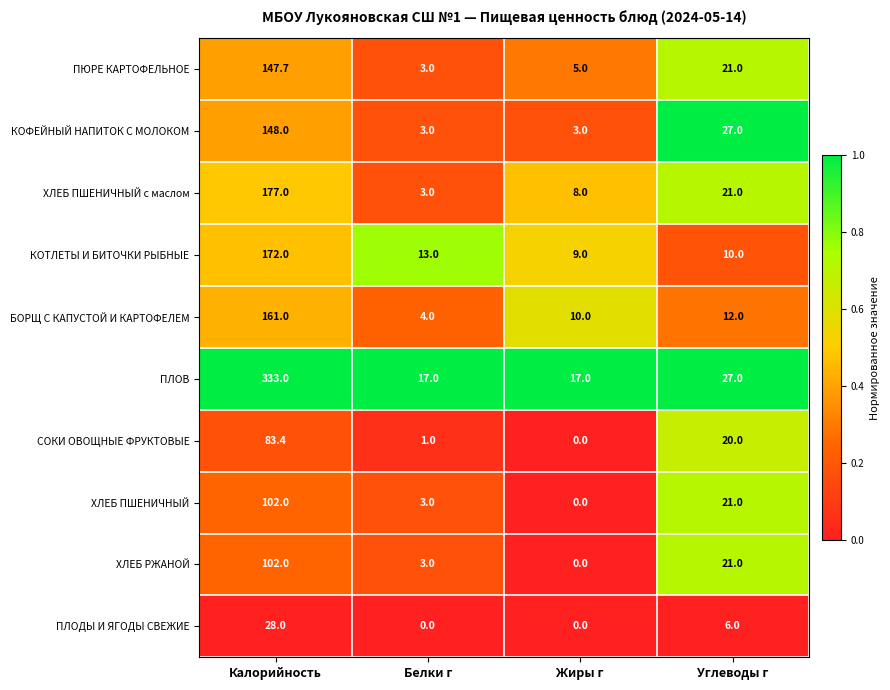

What is the sum of all ПЛОВ values?

394.0